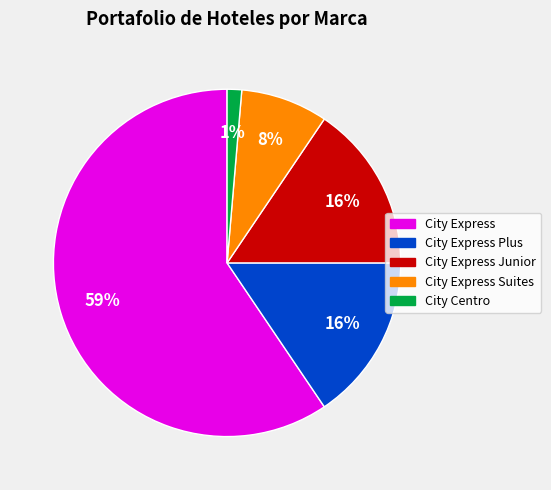

To the nearest percent, what is the average slice percentage?

20%